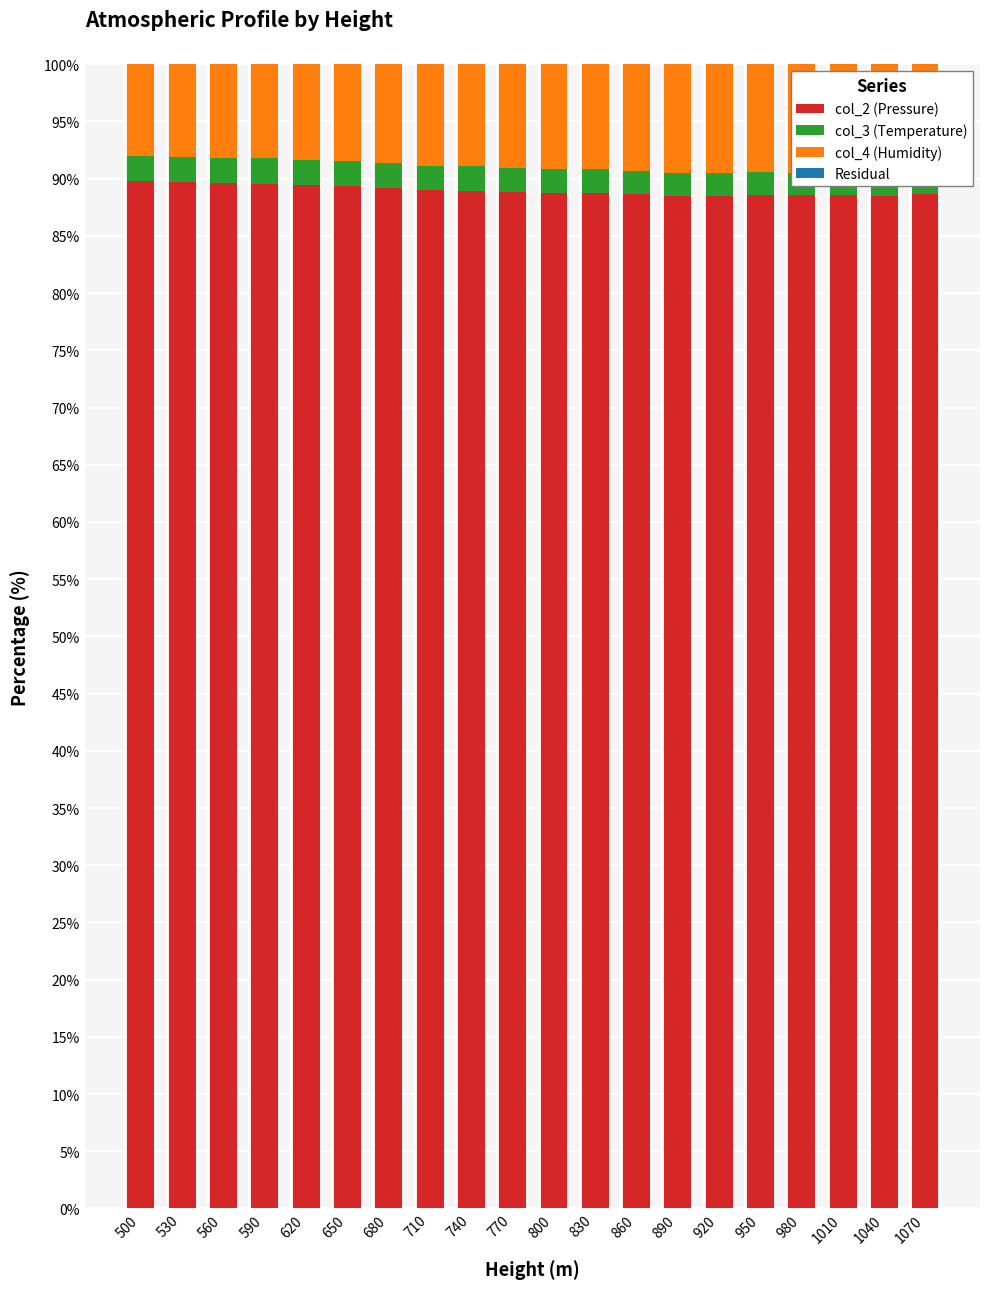

The col_3 (Temperature) series shows 3.9 at 650. True or false?

False